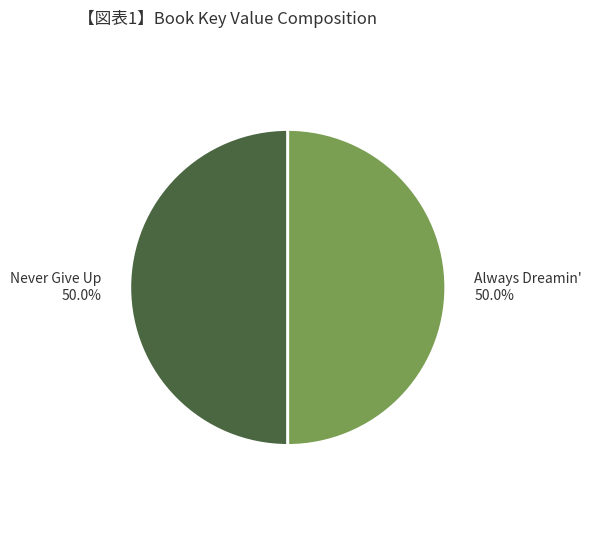

Is the sum of Never Give Up and Always Dreamin' greater than half?

Yes